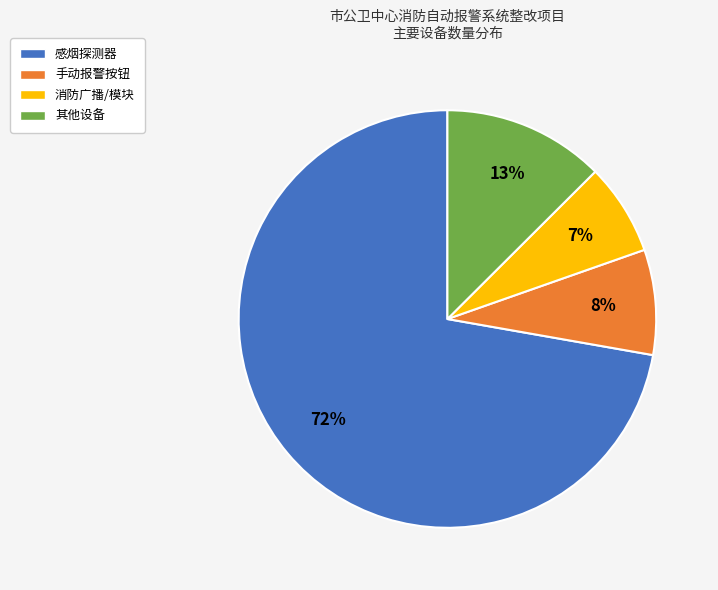

Is there a majority slice in this chart?

Yes